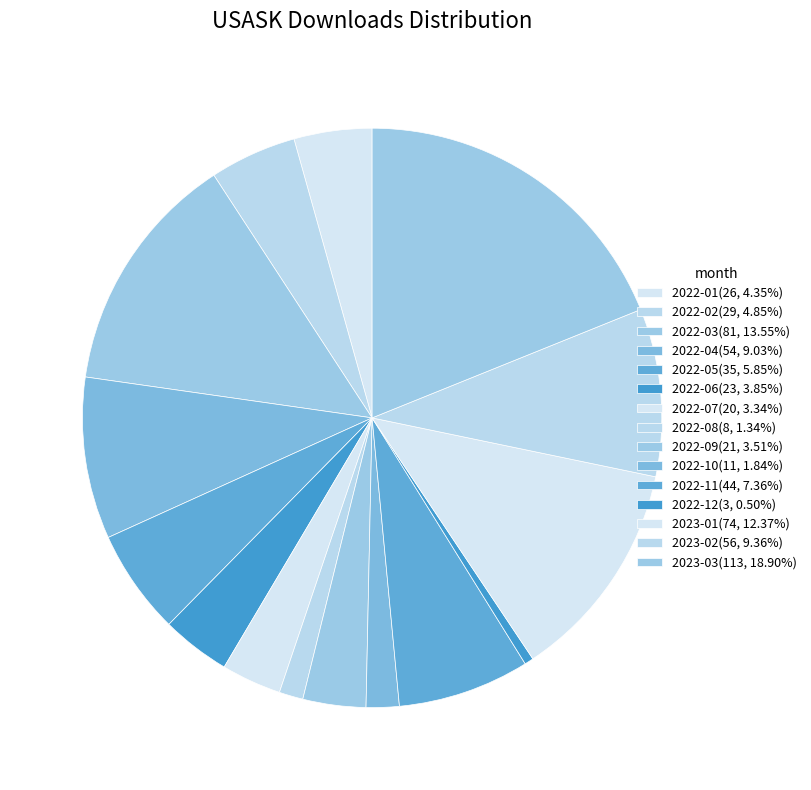

True or false: 2023-01 accounts for 1% of the total.

False